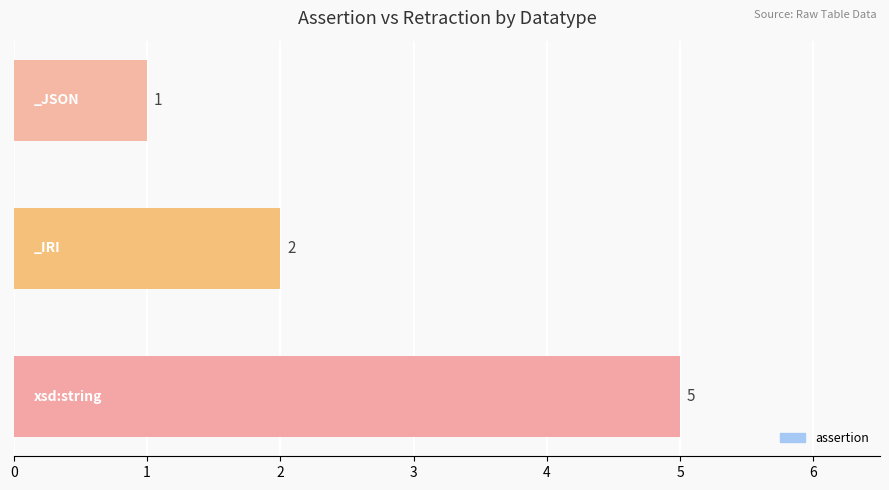

What is the greatest value displayed?

5